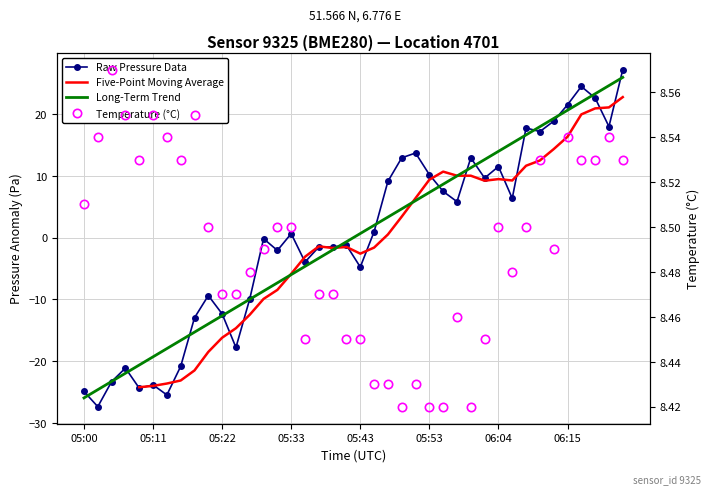

What is the sum of all Temperature (°C) values?

339.6